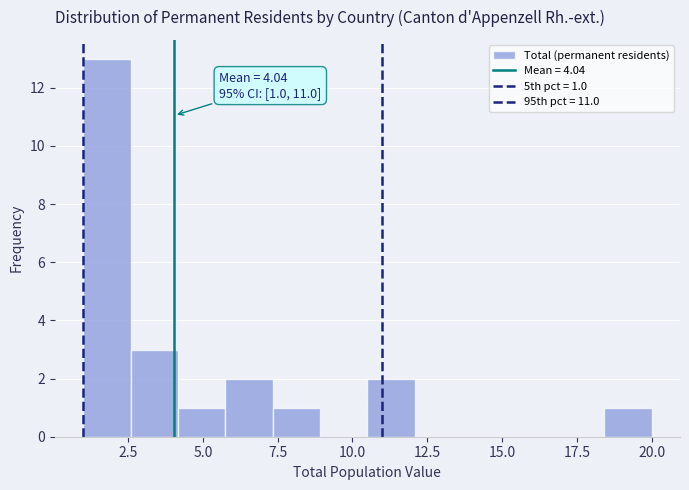

Read against the x-axis, roughly where is the centre of the tallest bar?

2.0